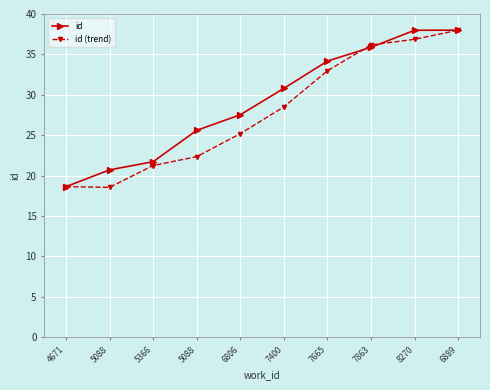

How many series are shown in this chart?

2